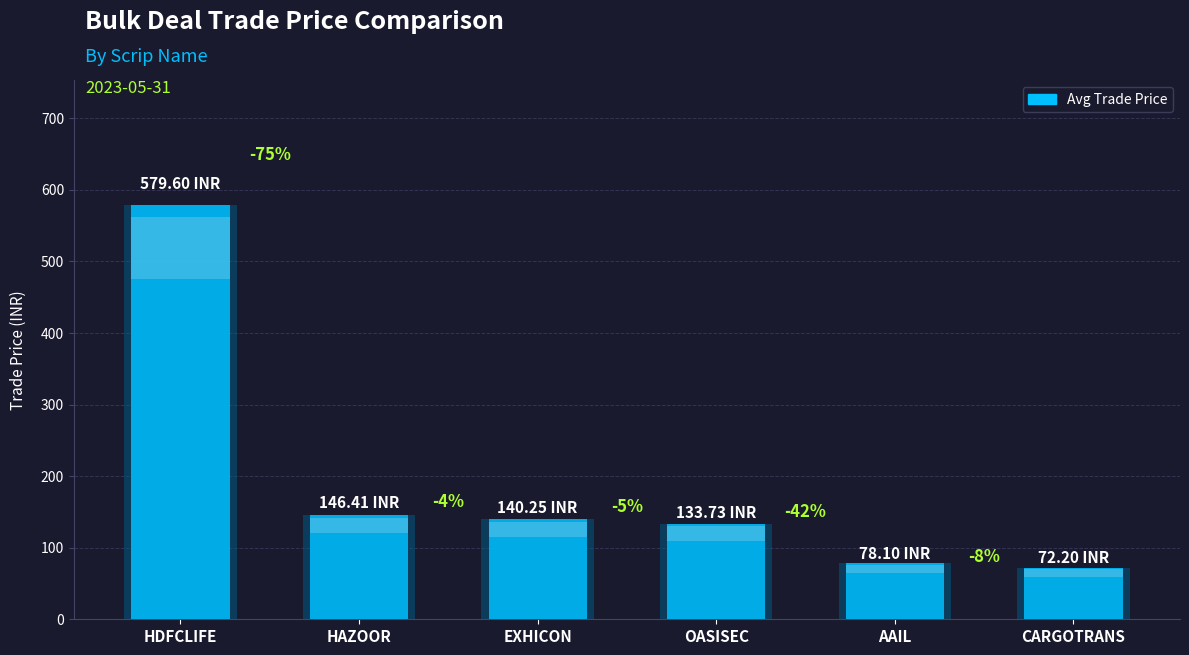

What is the smallest value displayed?

72.2